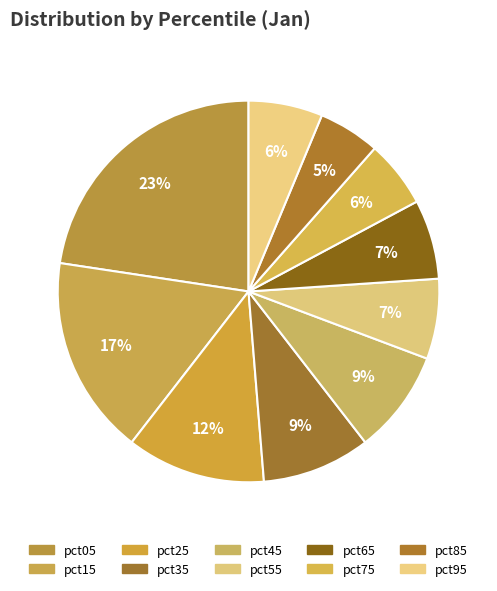

True or false: pct15 accounts for 8% of the total.

False